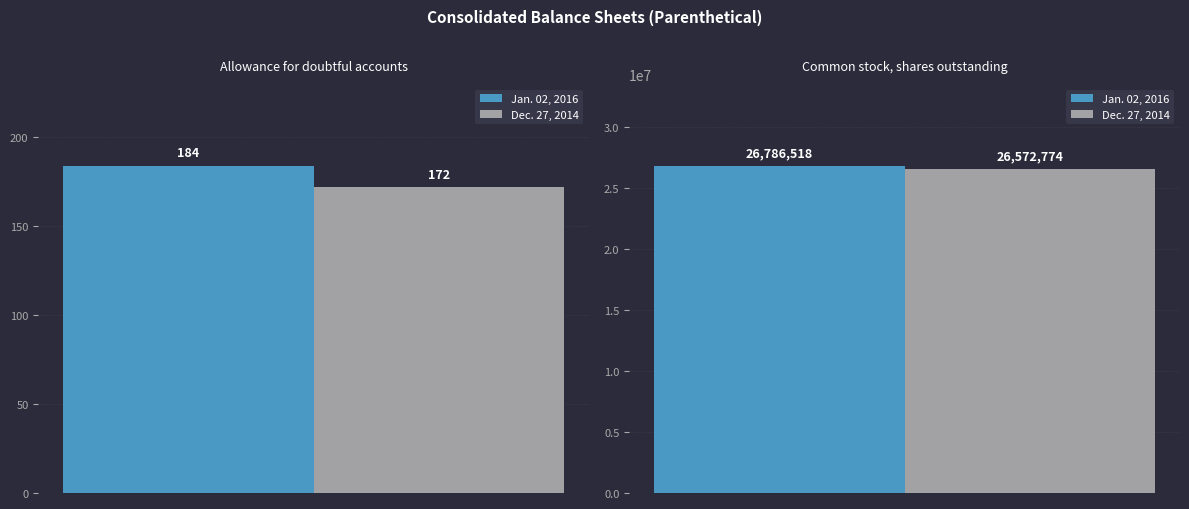

What is the maximum value for Jan. 02, 2016?

26786518